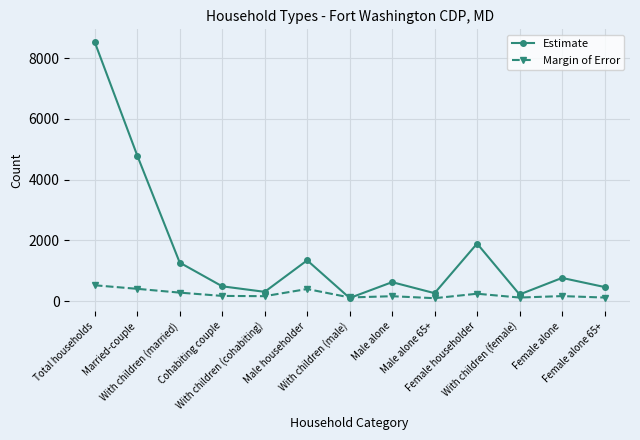

How many data points in Margin of Error are less than 168?

6